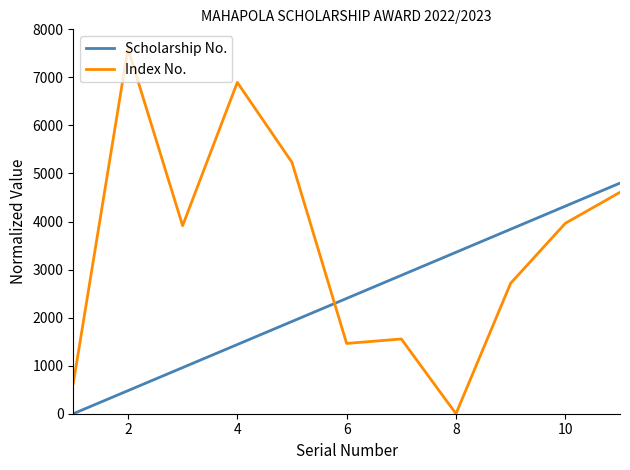

What is the greatest value displayed?

7600.0